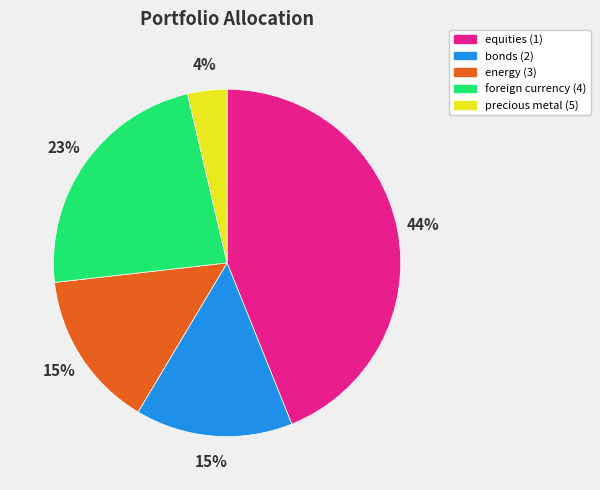

Which category has the biggest portion of the pie?

equities (1)